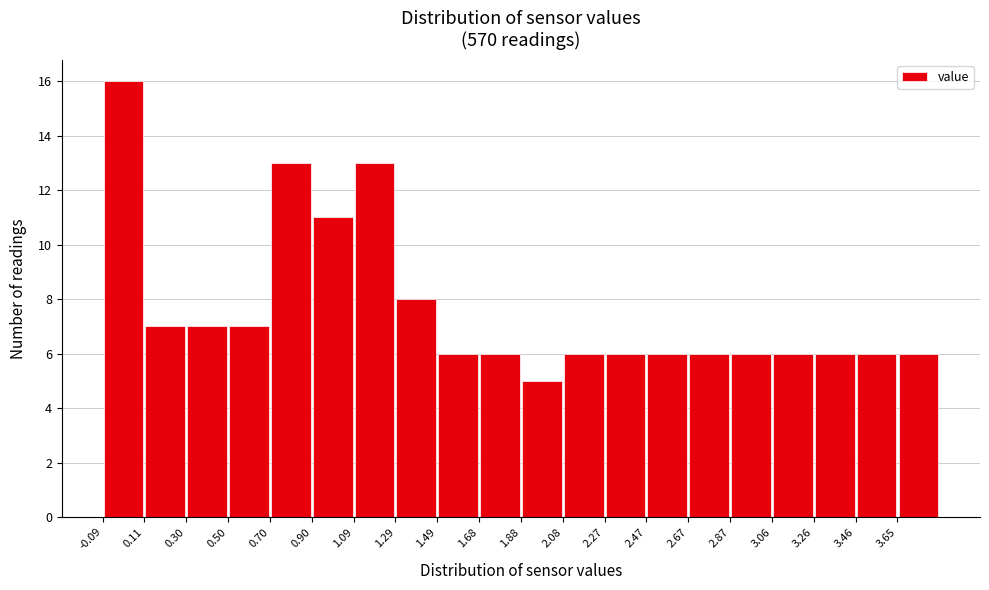

Which range on the x-axis has the tallest bar?

-0.08 to 0.10